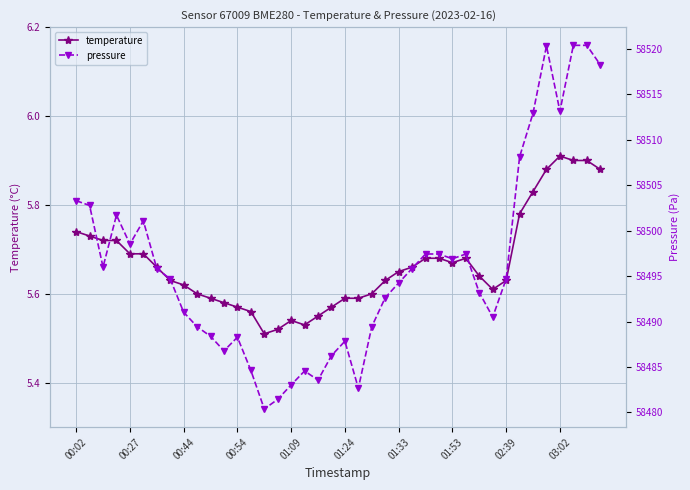

What is the value of the temperature point at the 34th from the left?

5.8